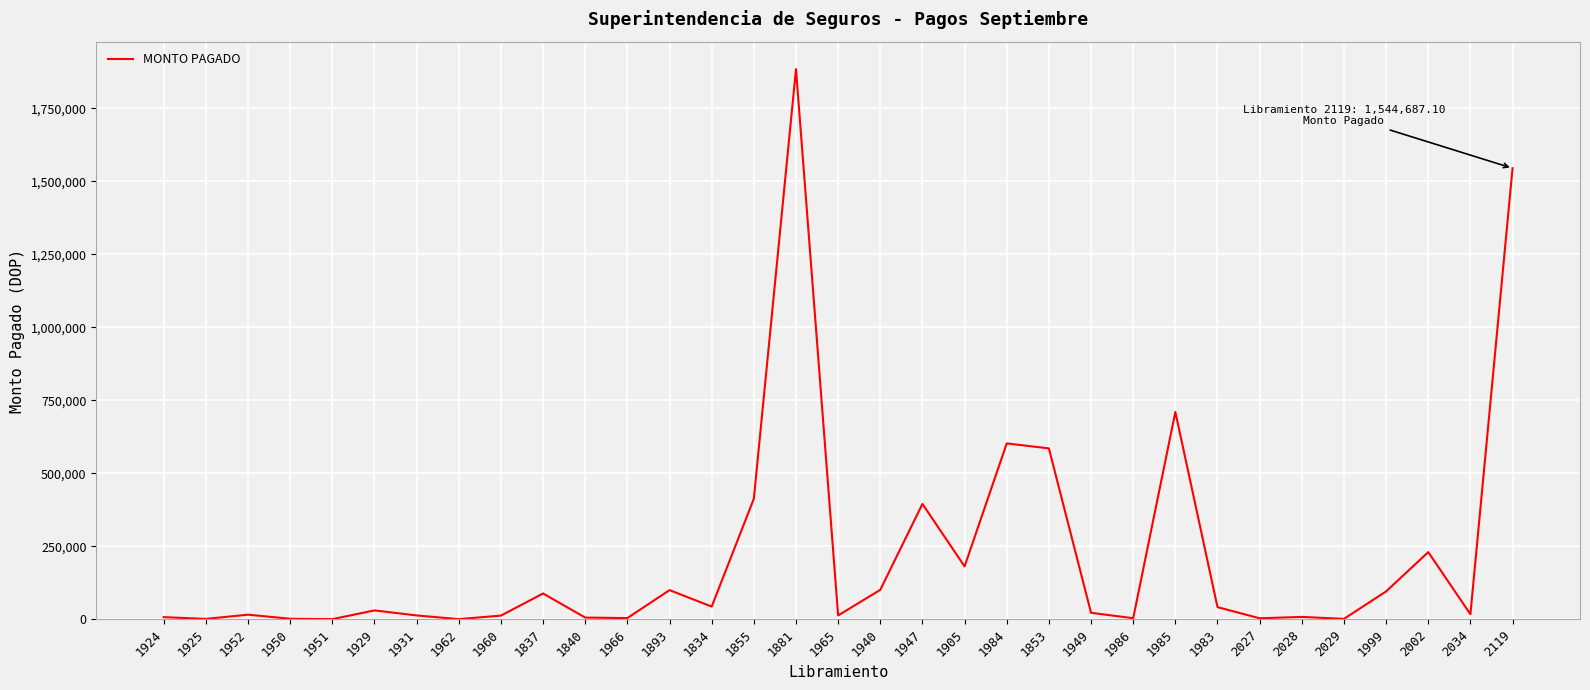

What is the difference between the maximum and minimum values?

1883481.5